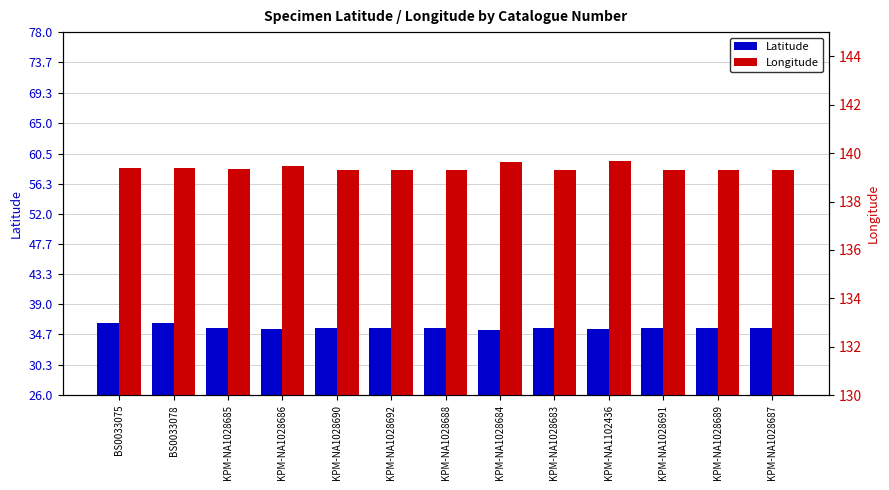

At which category is the sum across all series the highest?

BS0033075